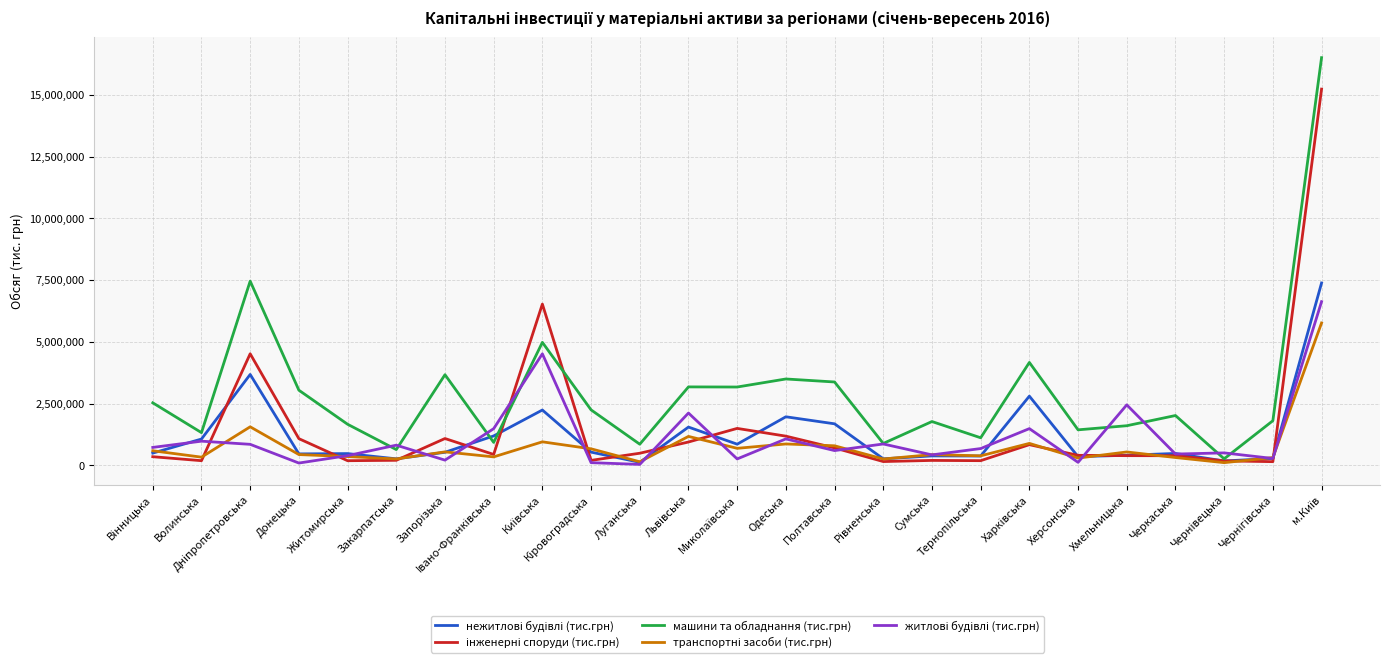

Which series has the largest range (max minus min)?

машини та обладнання (тис.грн)